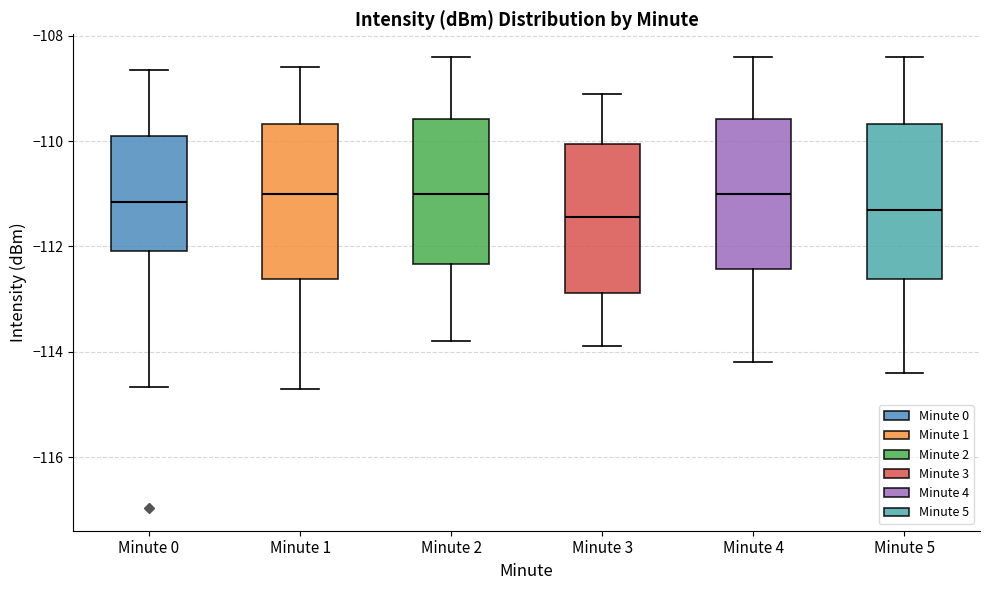

Reading left to right, read every box against the y-axis: the position of its median line, the range the box covers, and the ends of its whiskers. The values are not printed on the chart, so give them approximately, as read against the axis.

Minute 0: median -111.2, box -112.0 to -110.0, whiskers -114.6 to -108.6
Minute 1: median -111.0, box -112.6 to -109.6, whiskers -114.6 to -108.6
Minute 2: median -111.0, box -112.4 to -109.6, whiskers -113.8 to -108.4
Minute 3: median -111.4, box -112.8 to -110.0, whiskers -113.8 to -109.0
Minute 4: median -111.0, box -112.4 to -109.6, whiskers -114.2 to -108.4
Minute 5: median -111.2, box -112.6 to -109.6, whiskers -114.4 to -108.4